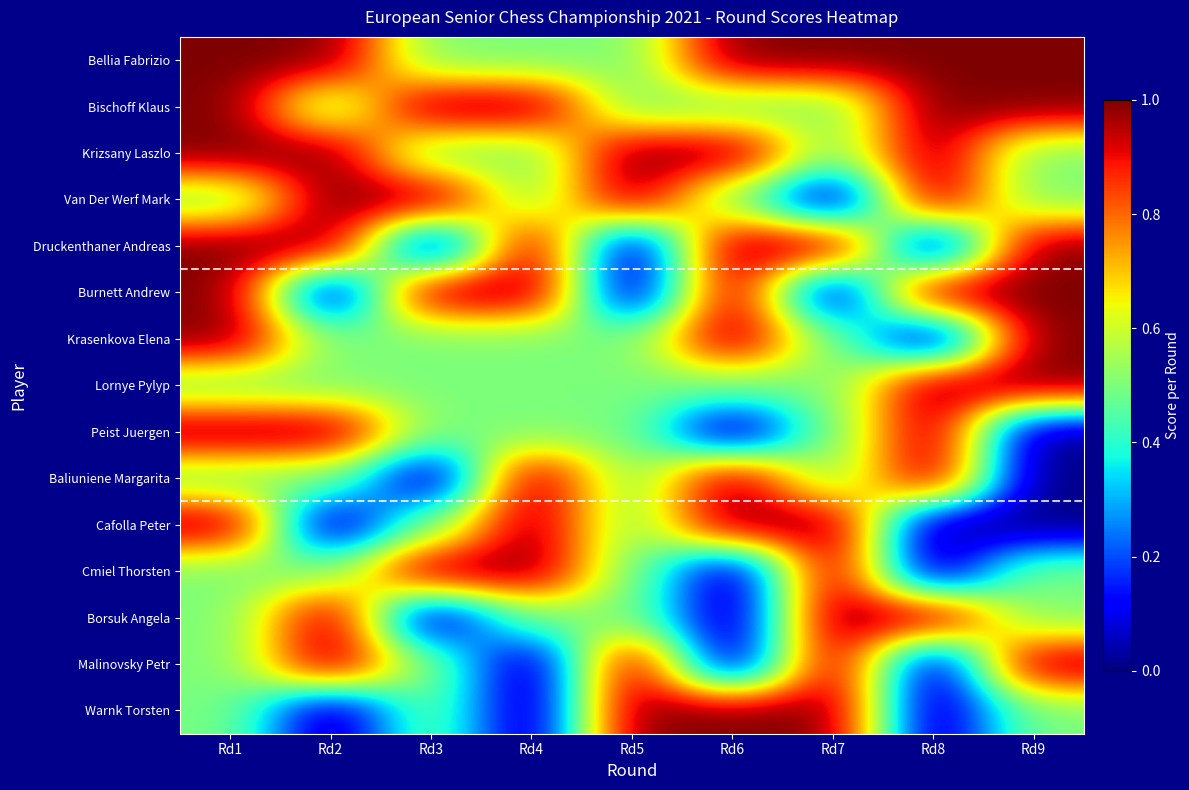

Count the number of data series in this chart.

15